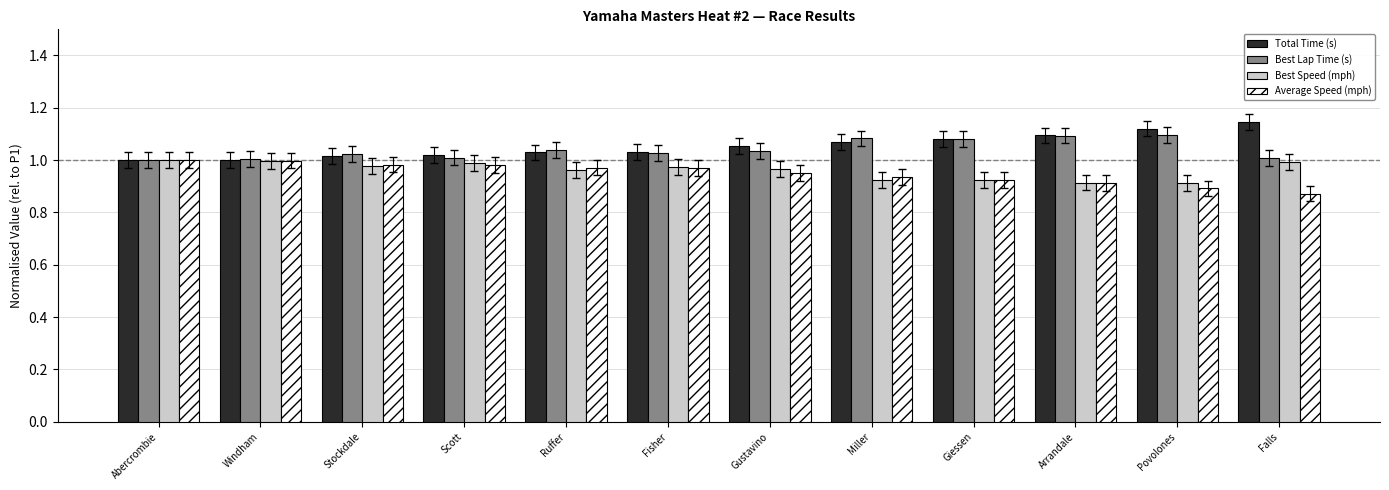

What are all the series names shown in the legend?

Total Time (s), Best Lap Time (s), Best Speed (mph), Average Speed (mph)